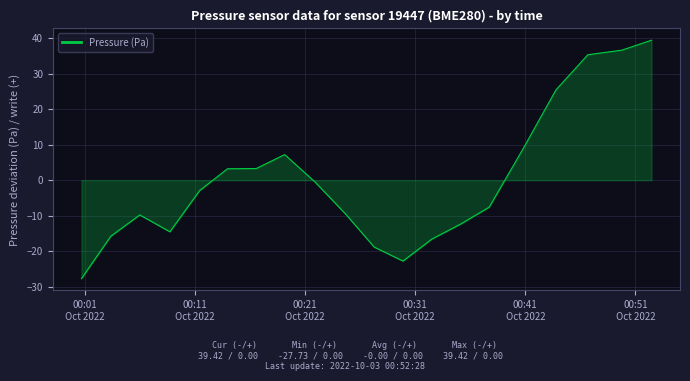

What is the minimum value shown in the chart?

-27.7